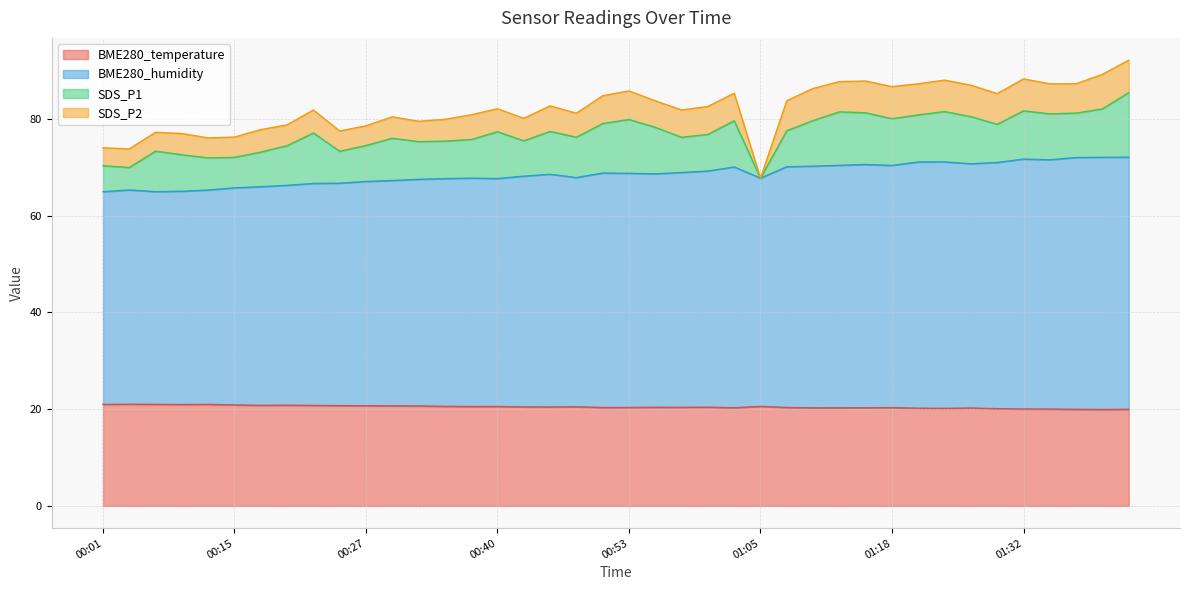

What is the label of the 12th point from the right?

01:13